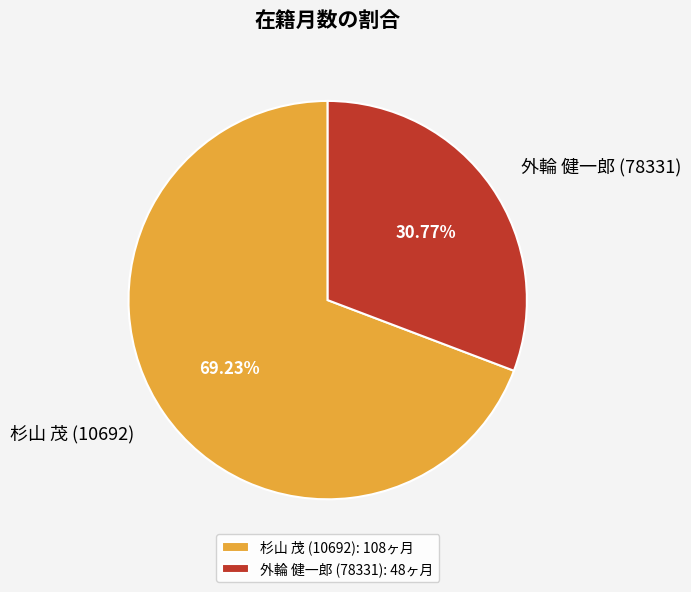

To the nearest percent, what is the difference between the 外輪 健一郎 (78331) and 杉山 茂 (10692) slice percentages?

38%